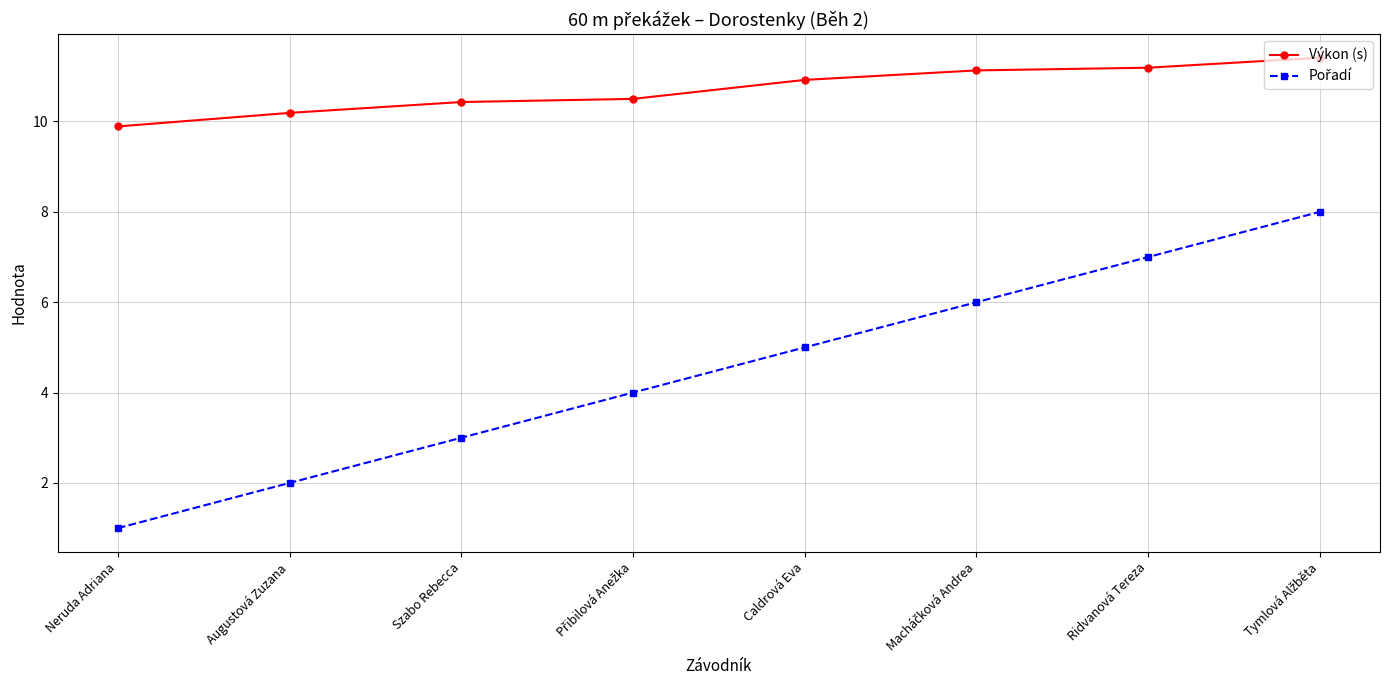

What is the difference between the highest and lowest values at Neruda Adriana?

8.9